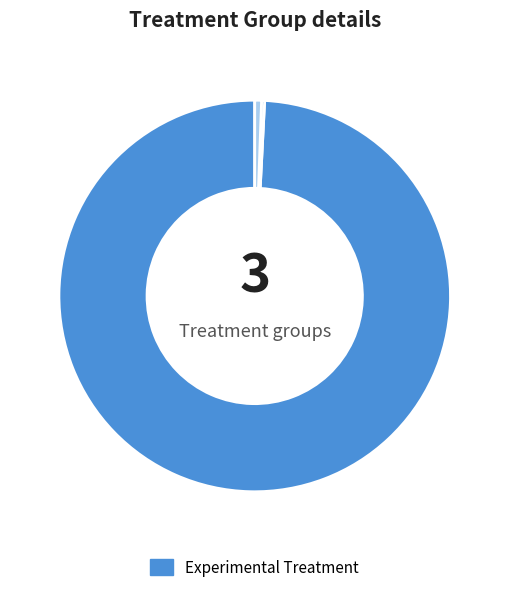

Is there any slice that represents more than half of the pie?

Yes